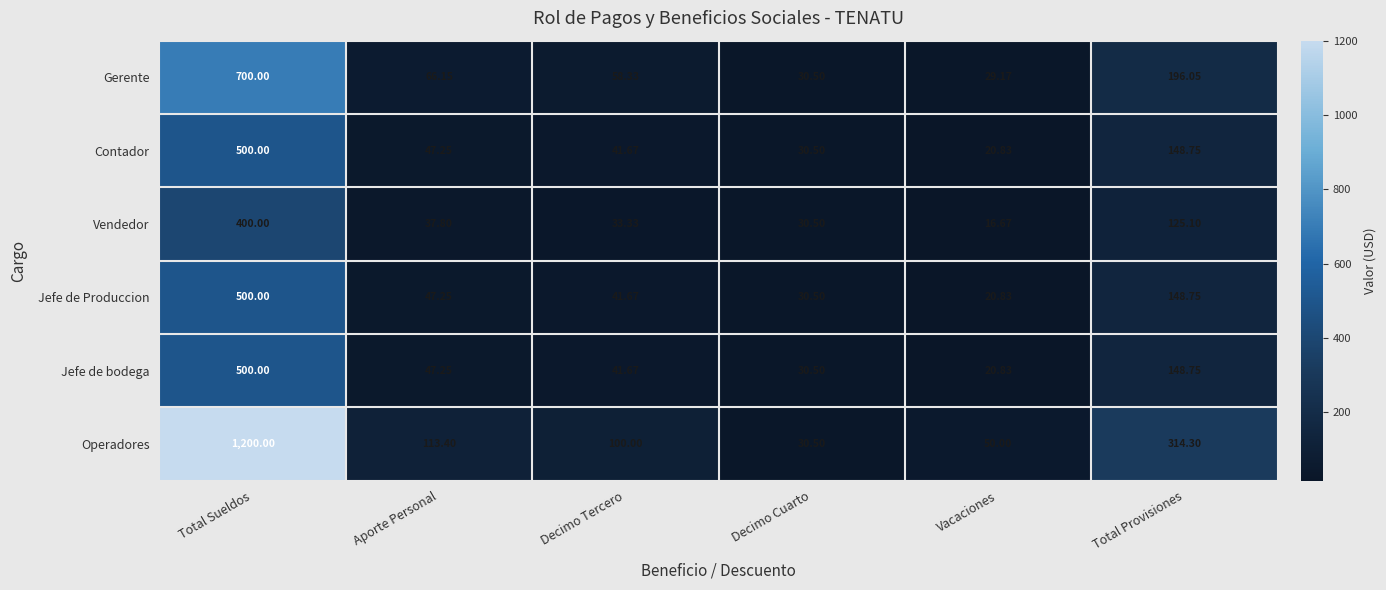

Which series has the largest range (max minus min)?

Operadores